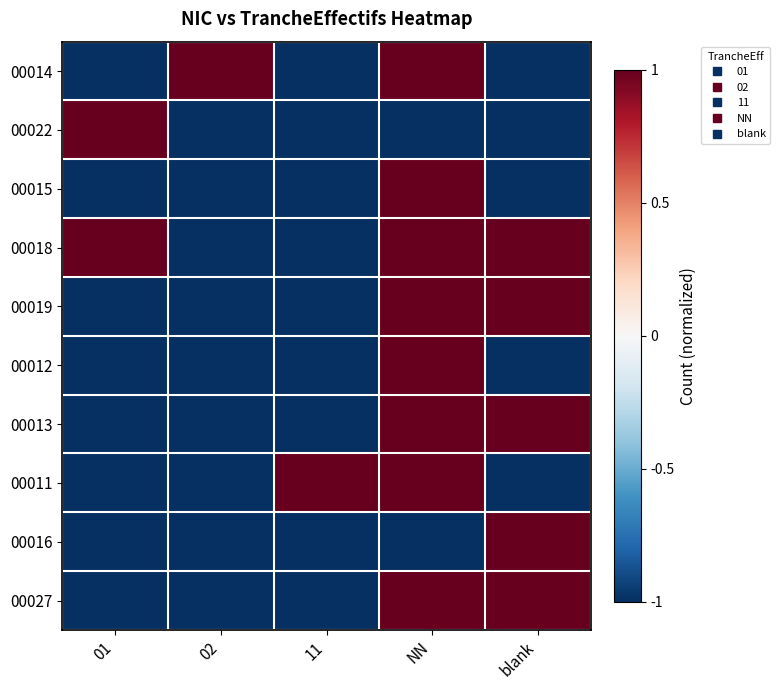

At 11, list the series in order from largest to smallest.

00011, 00014, 00022, 00015, 00018, 00019, 00012, 00013, 00016, 00027